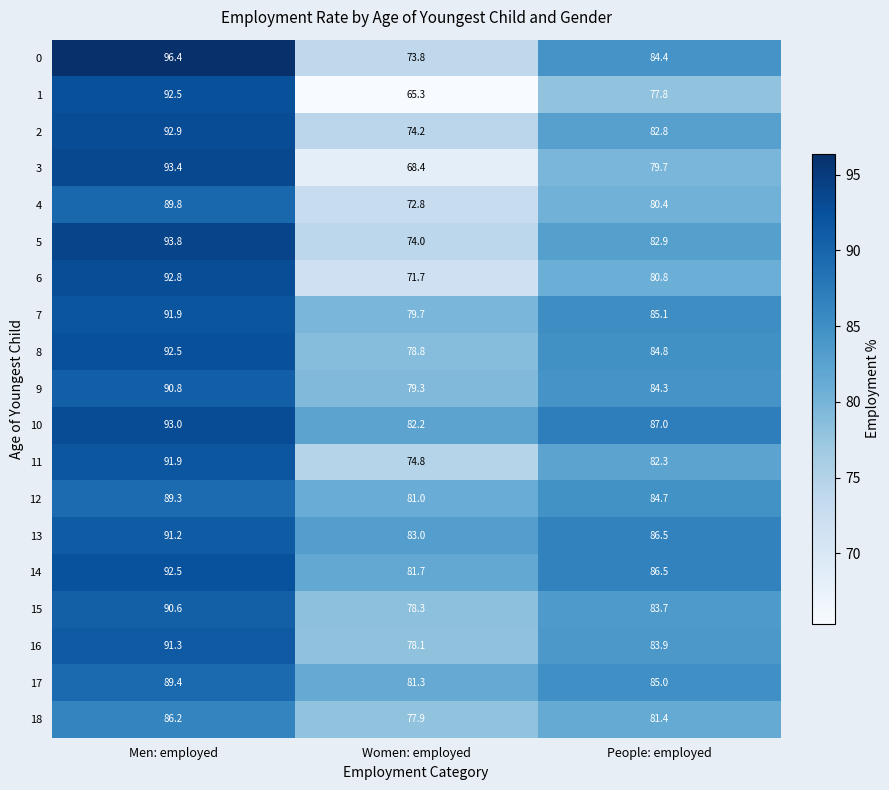

Where does the 7 series first go above 85?

Men: employed